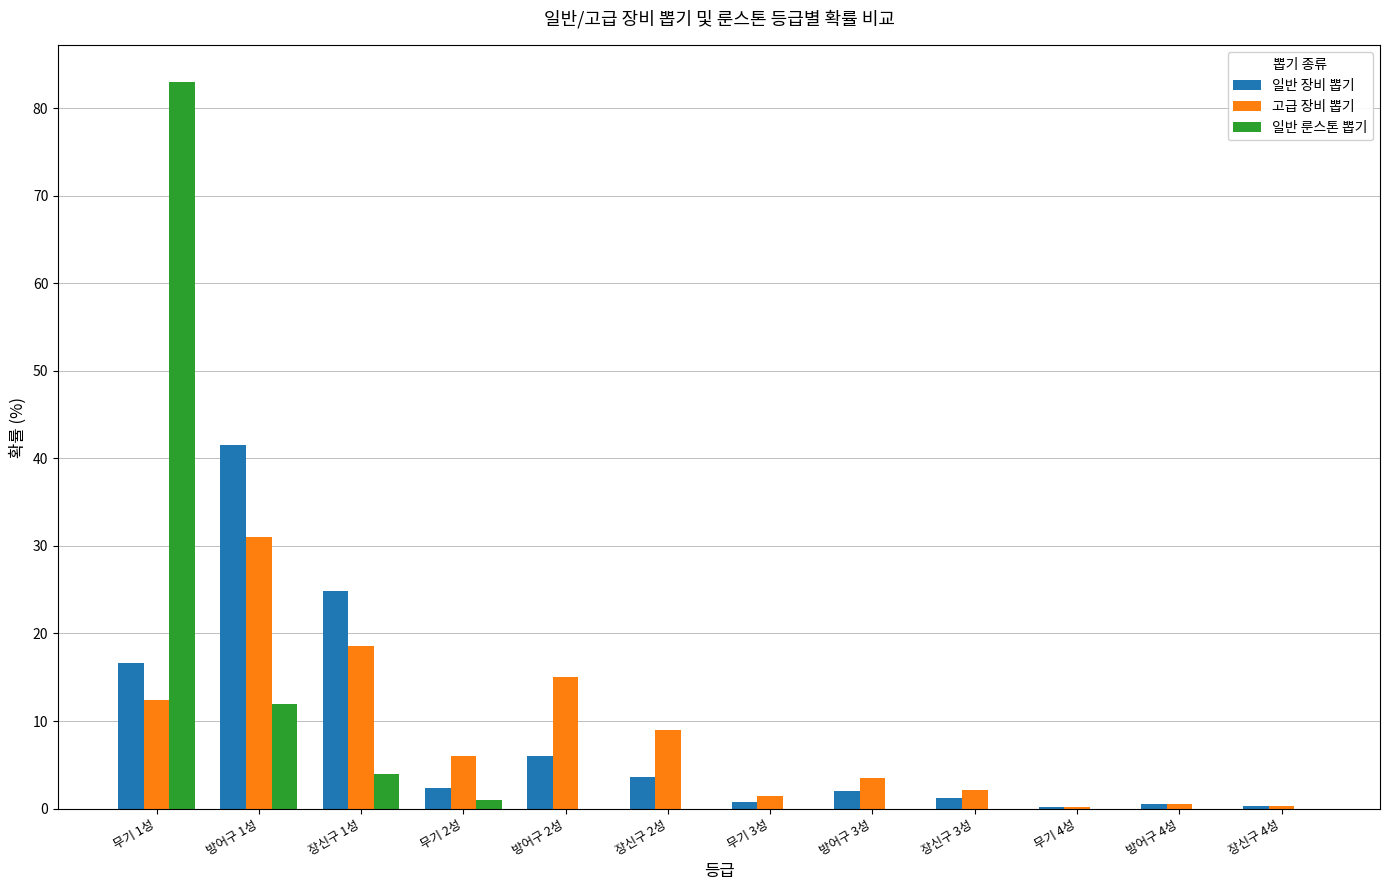

Is it true that 일반 장비 뽑기 equals 0.5 at 방어구 4성?

True